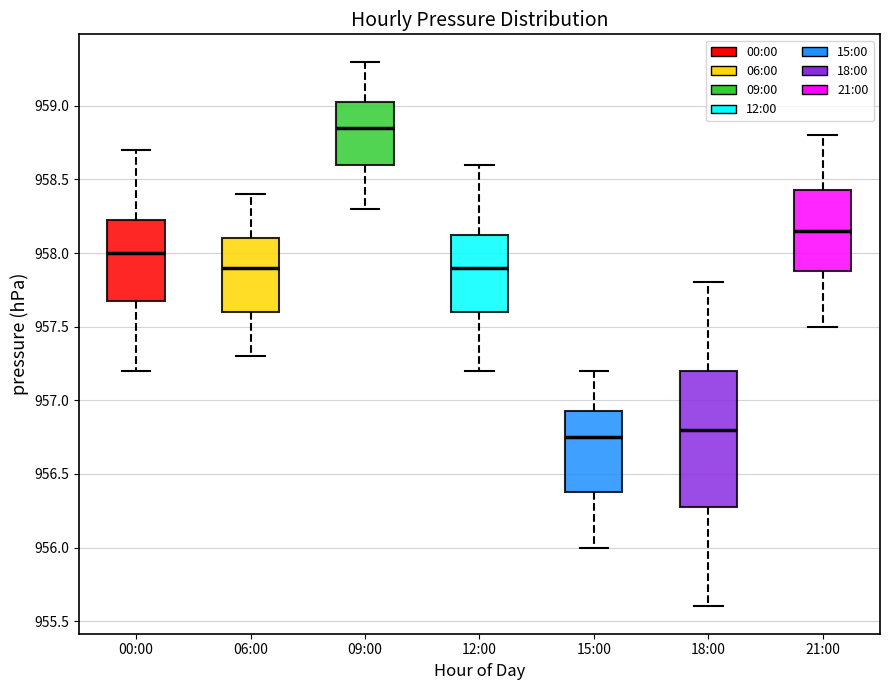

Reading left to right, read every box against the y-axis: the position of its median line, the range the box covers, and the ends of its whiskers. The values are not printed on the chart, so give them approximately, as read against the axis.

00:00: median 958.00, box 957.70 to 958.25, whiskers 957.20 to 958.70
06:00: median 957.90, box 957.60 to 958.10, whiskers 957.30 to 958.40
09:00: median 958.85, box 958.60 to 959.05, whiskers 958.30 to 959.30
12:00: median 957.90, box 957.60 to 958.15, whiskers 957.20 to 958.60
15:00: median 956.75, box 956.40 to 956.95, whiskers 956.00 to 957.20
18:00: median 956.80, box 956.30 to 957.20, whiskers 955.60 to 957.80
21:00: median 958.15, box 957.90 to 958.45, whiskers 957.50 to 958.80